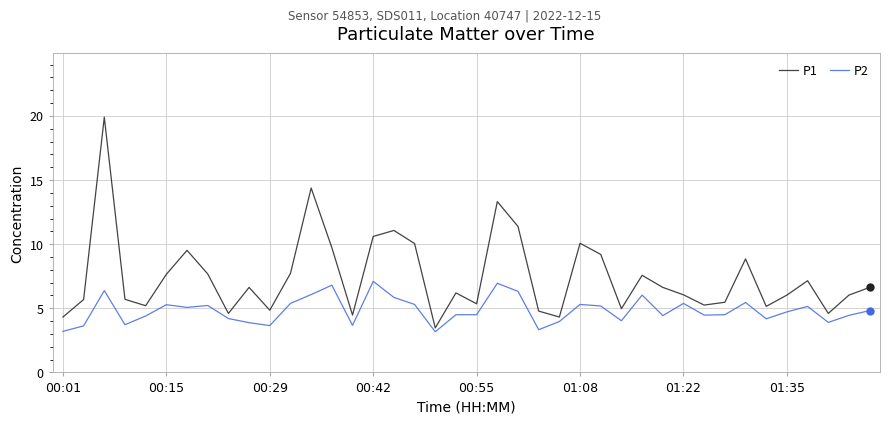

Does the chart display data point markers on the line(s)?

No